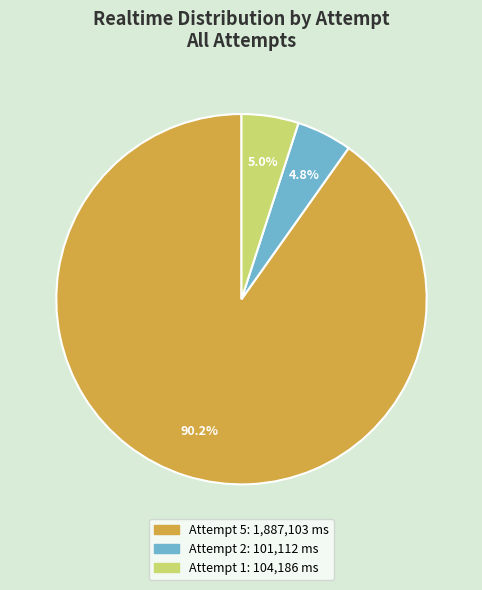

To the nearest percent, what is the difference between the Attempt 2 and Attempt 5 slice percentages?

85%